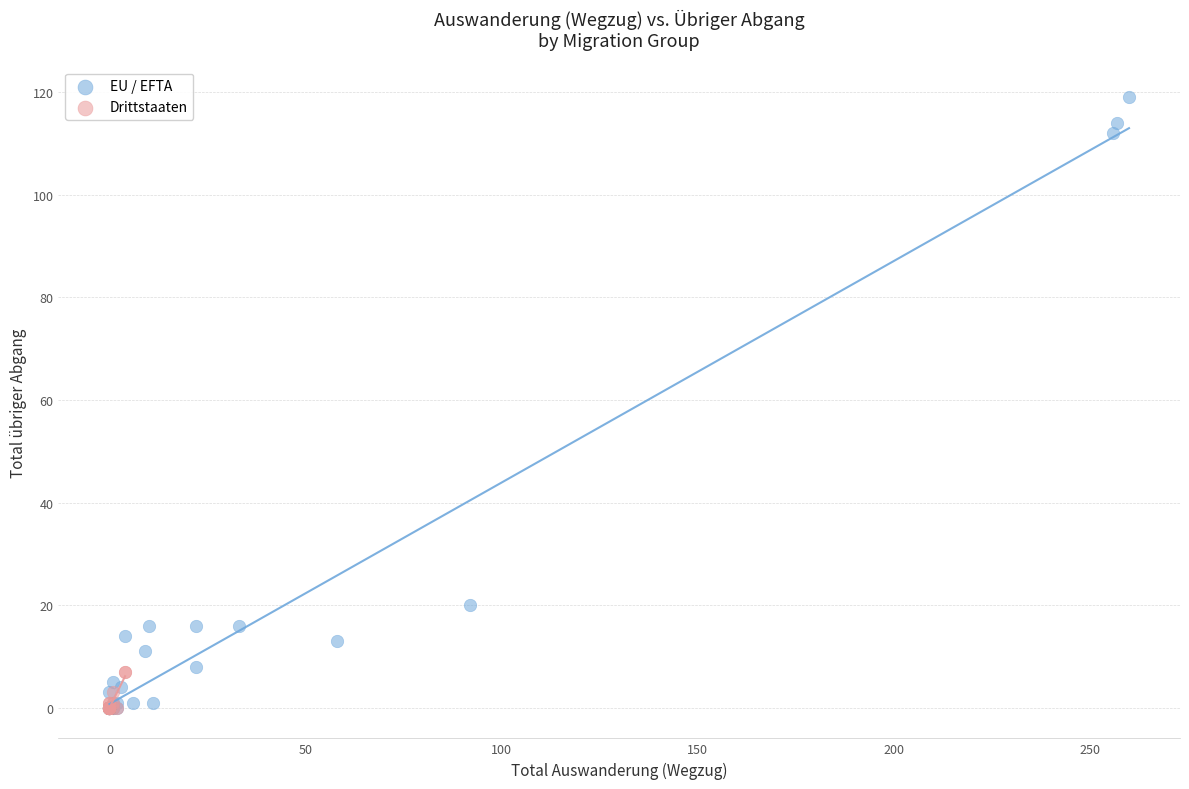

Which series has the widest spread of Y values?

EU / EFTA